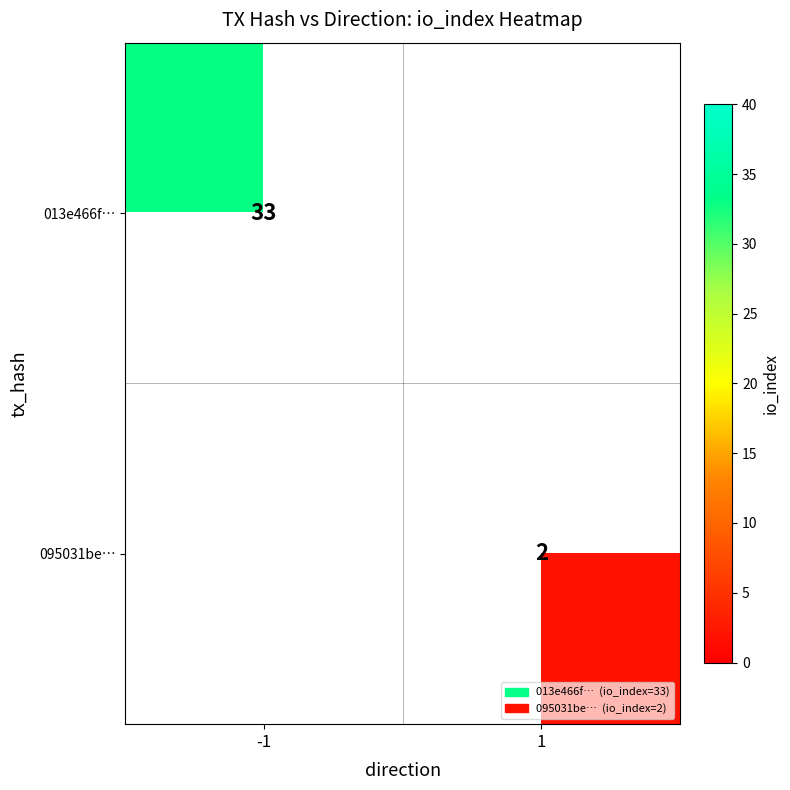

The value of 013e466f… at -1 is 9. True or false?

False